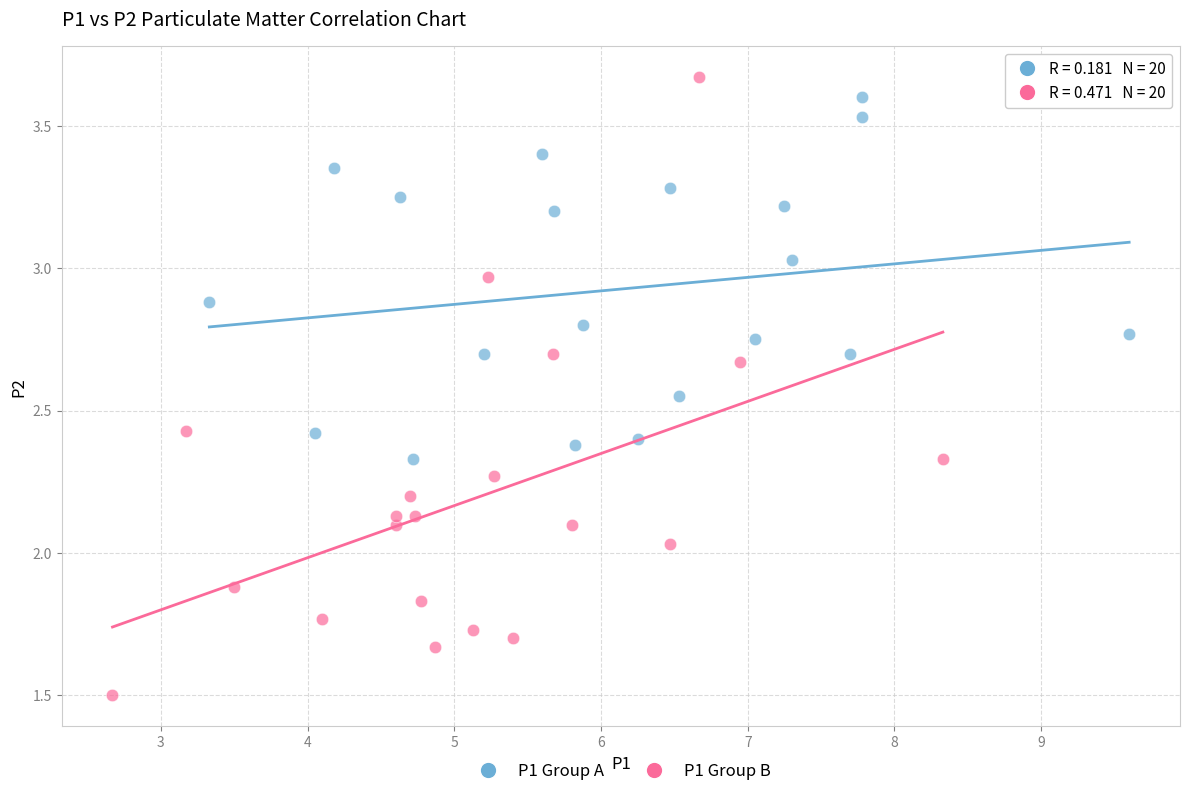

Which series has the widest spread of Y values?

P1 Group B